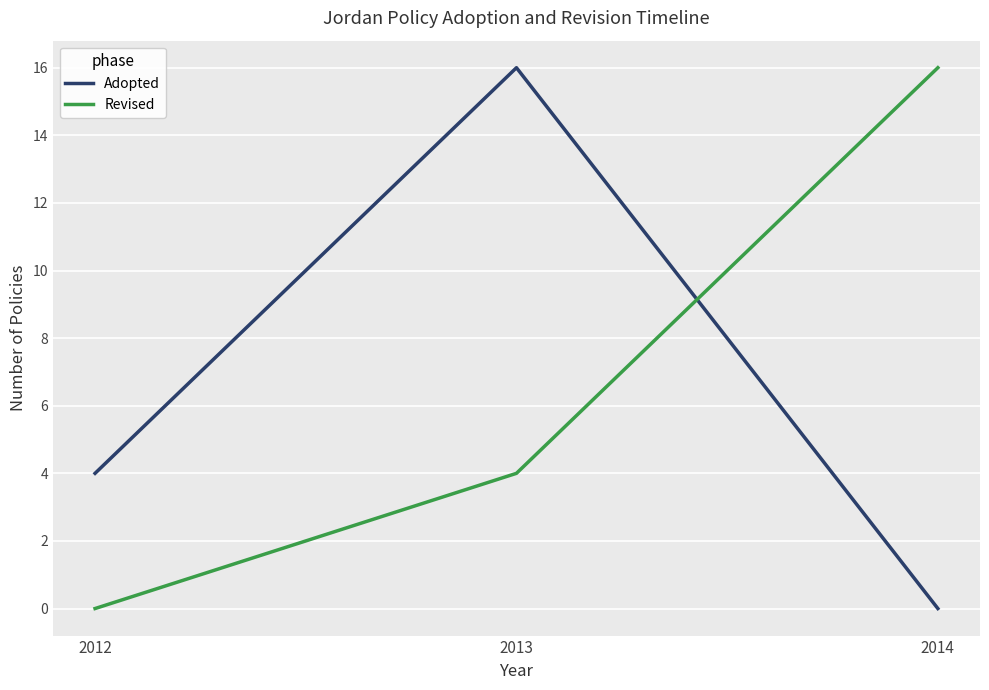

What is the highest value of the Revised series?

16